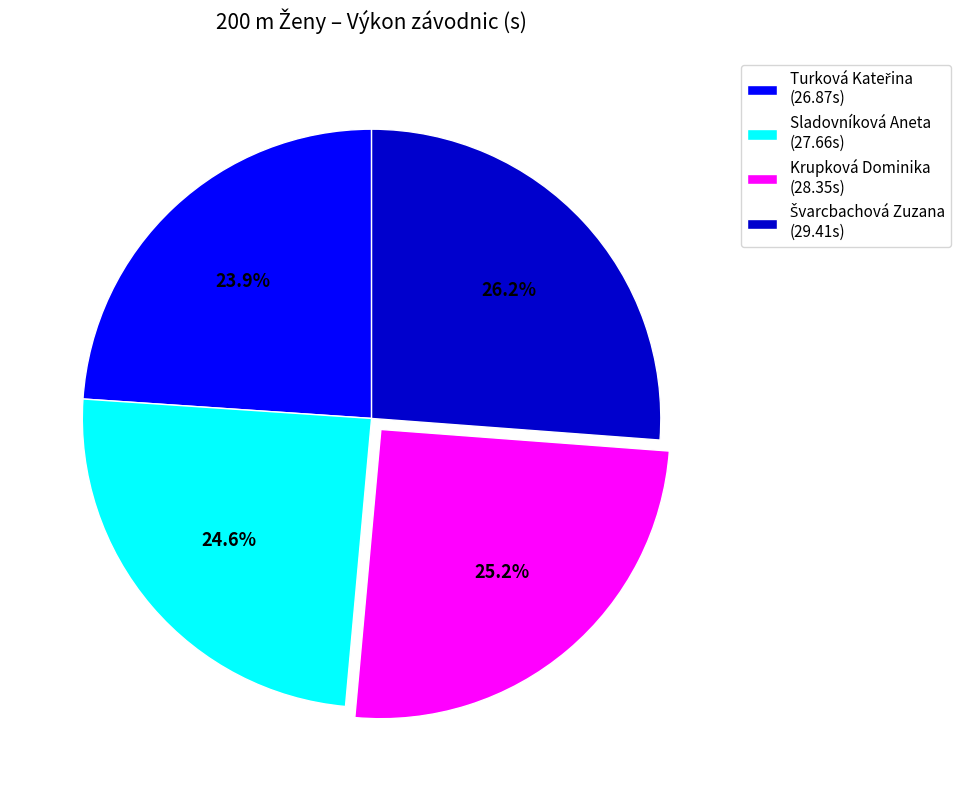

Is Sladovníková Aneta the majority of the pie?

No